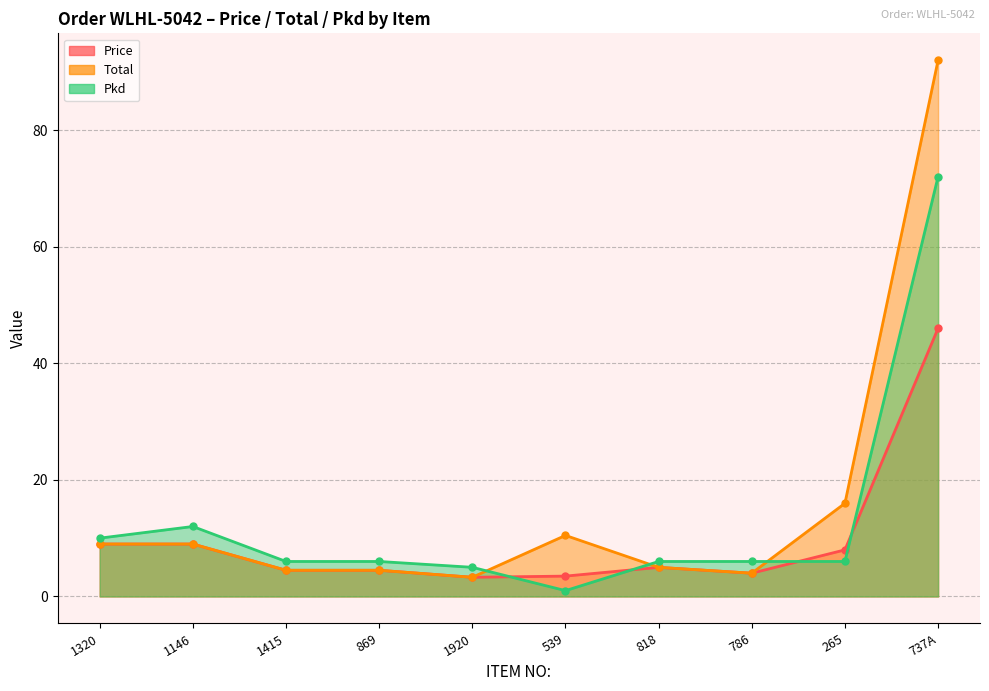

Between 1146 and 539, which series saw the biggest shift?

Pkd